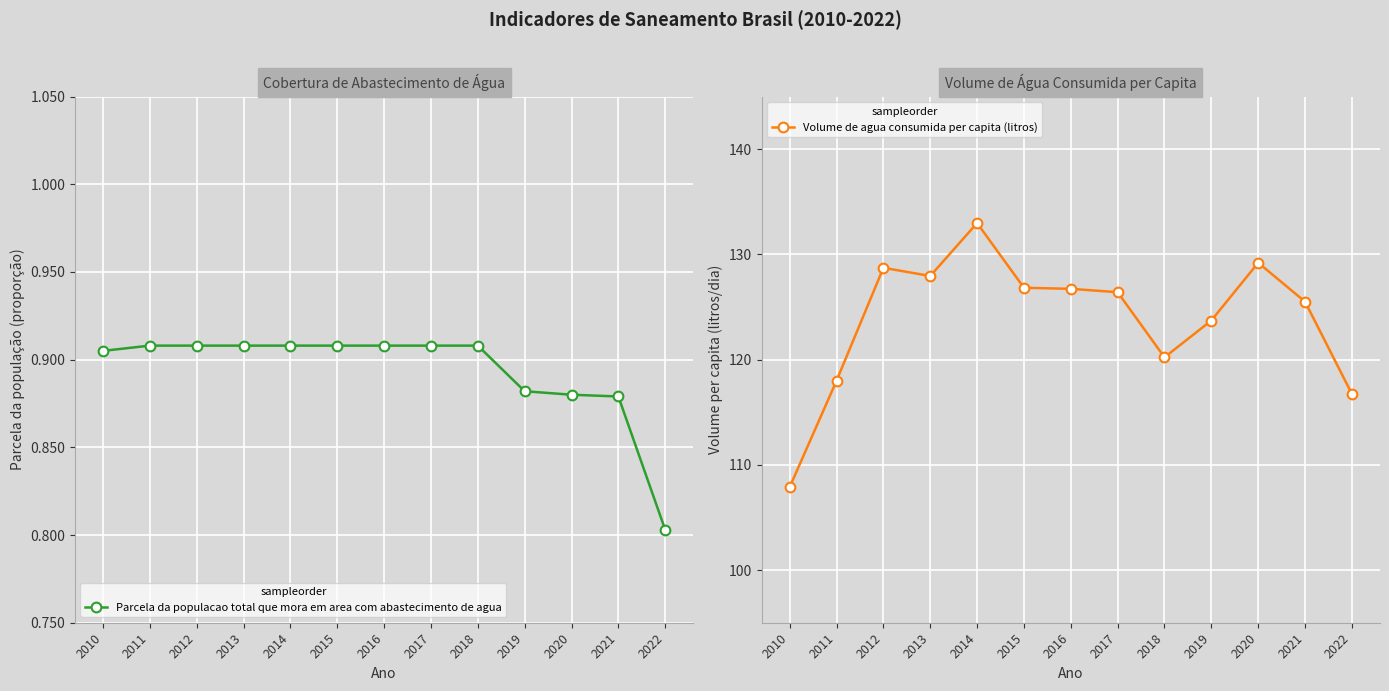

Between 2012 and 2020, which is larger?

2012